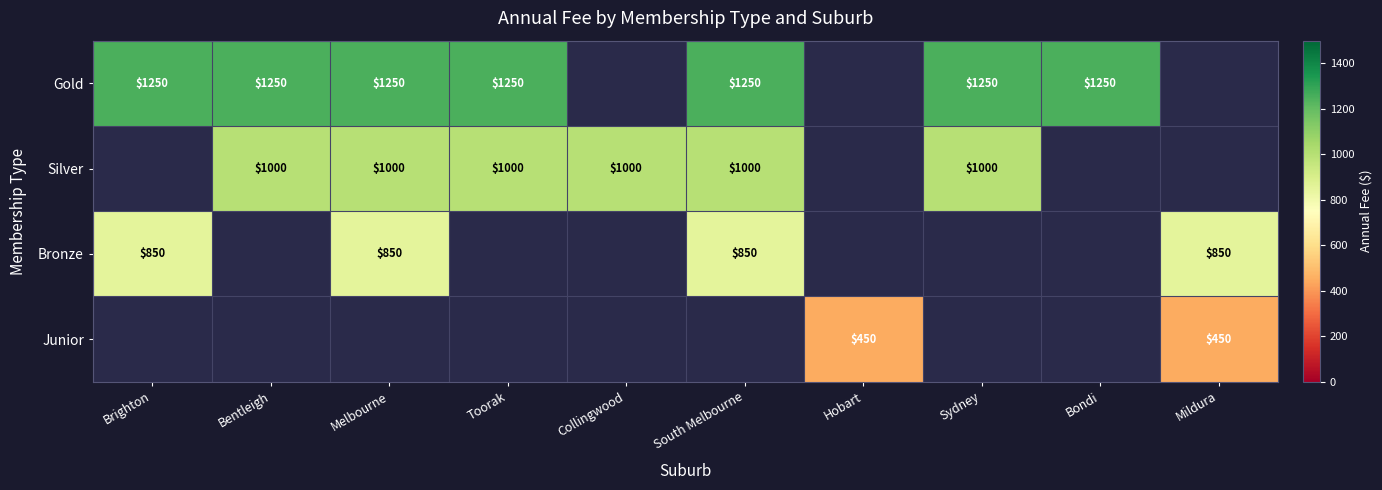

The value of Bronze at Brighton is 850. True or false?

True